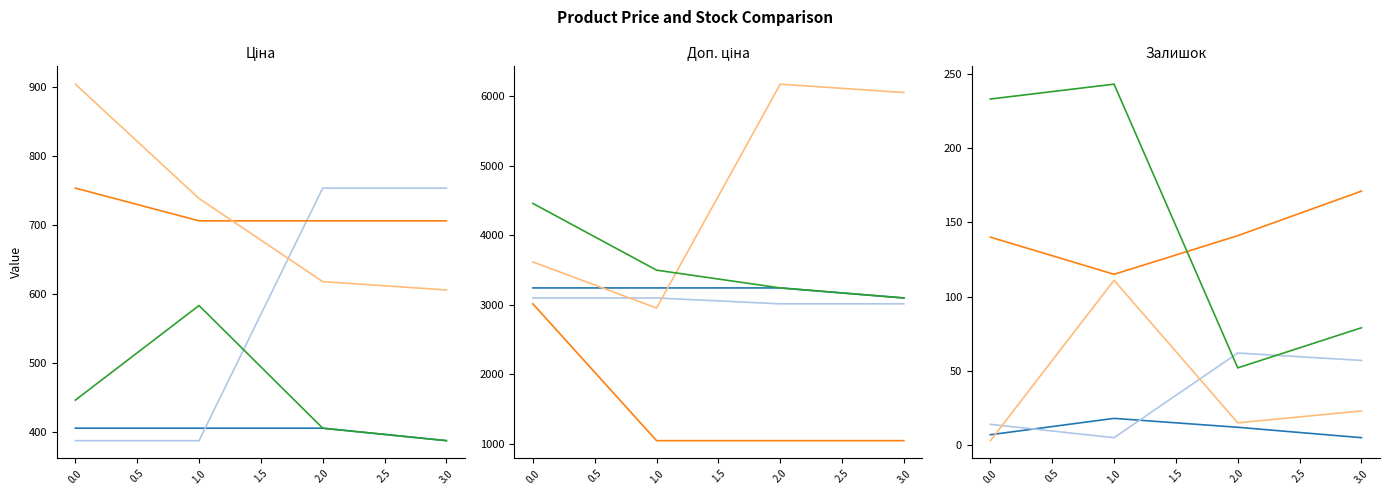

How many lines are shown in the chart?

5